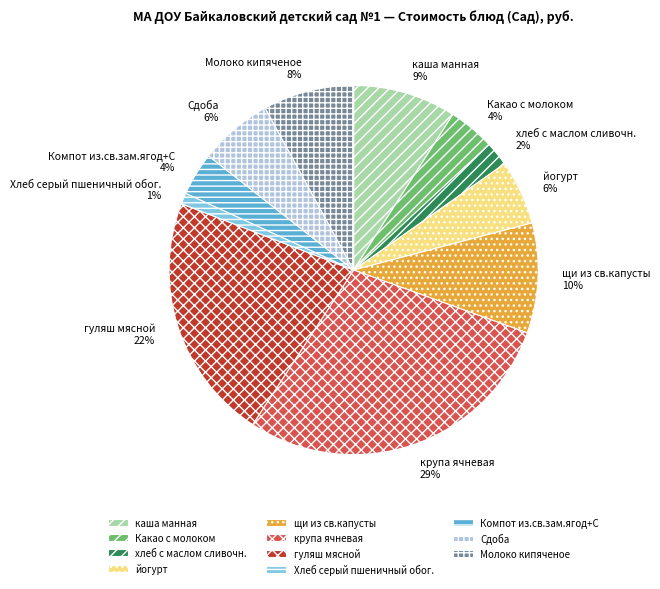

Does any single category account for the majority?

No